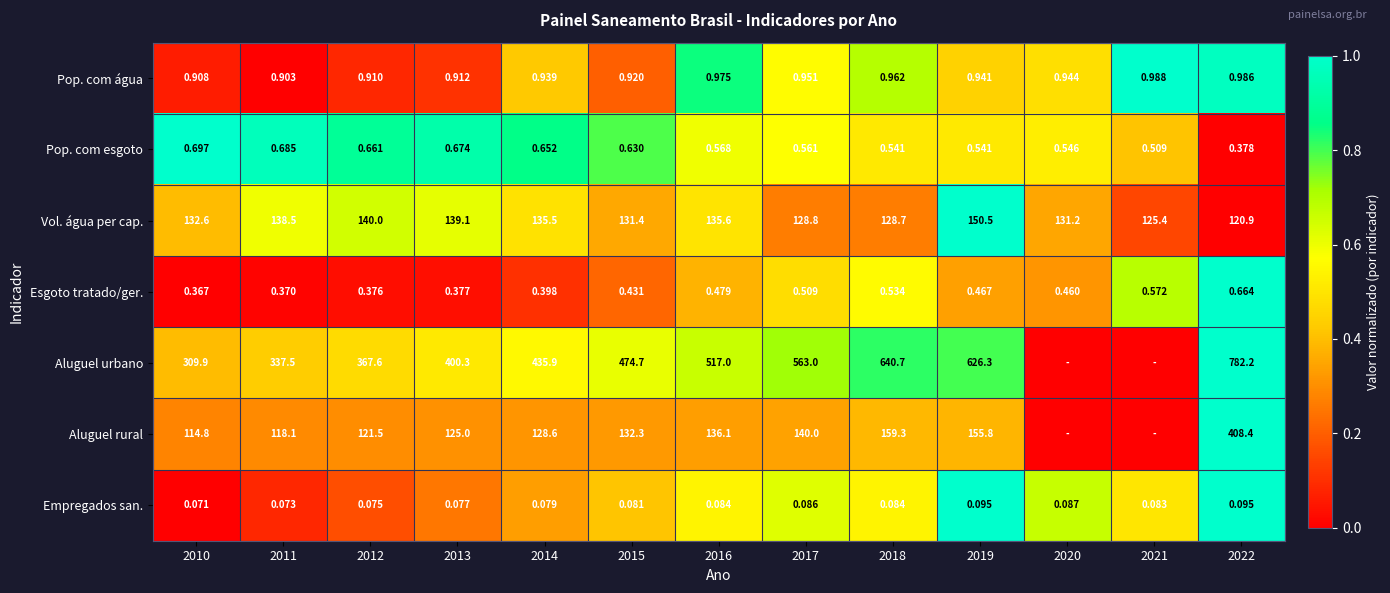

Is the value of Vol. água per cap. at 2012 greater than the value of Pop. com água at 2013?

Yes